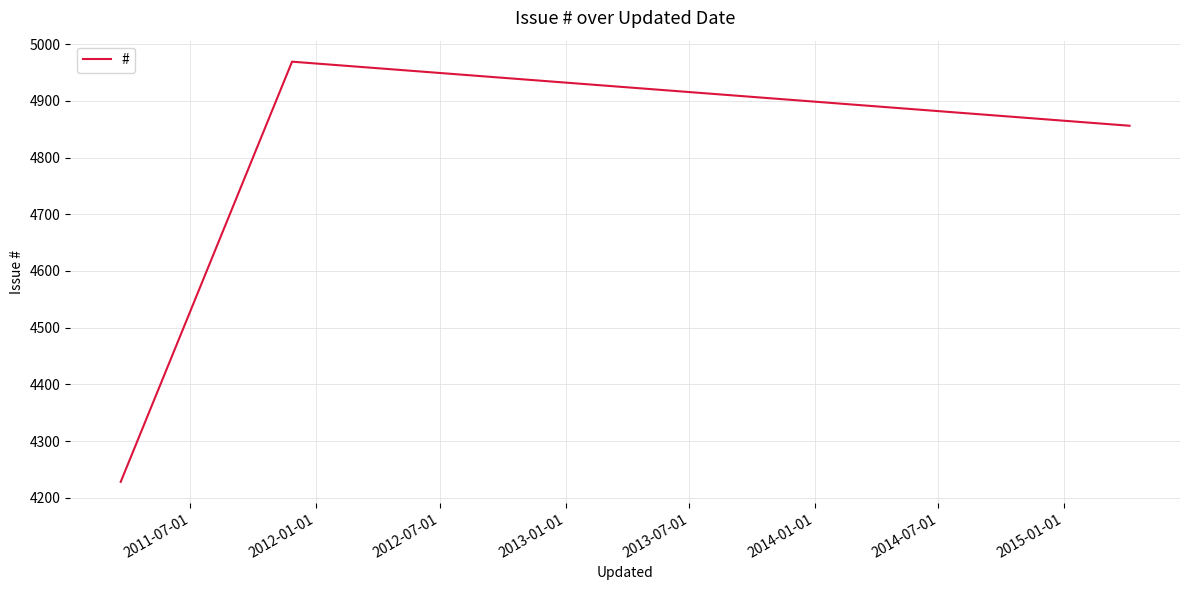

What is the difference between the maximum and minimum values?

741